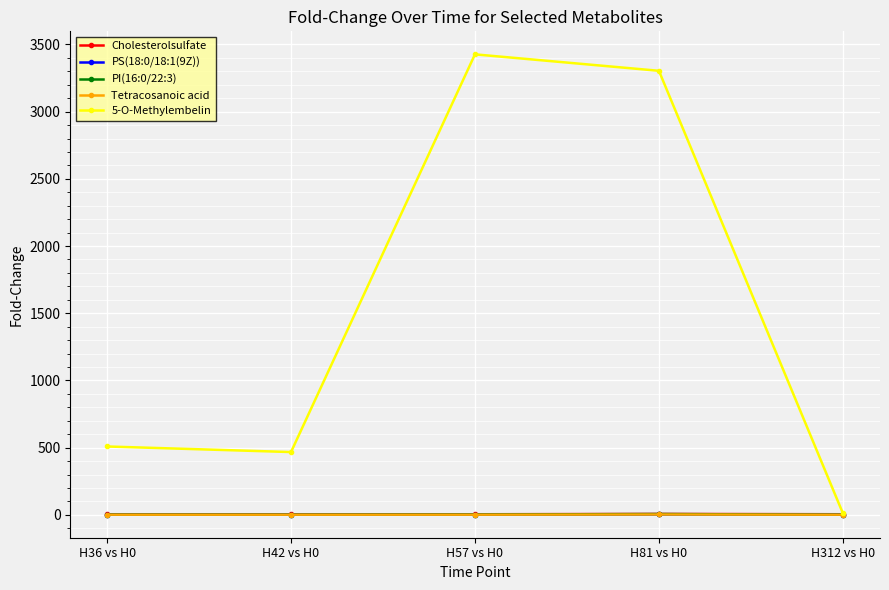

Which series has the largest total across all categories?

5-O-Methylembelin